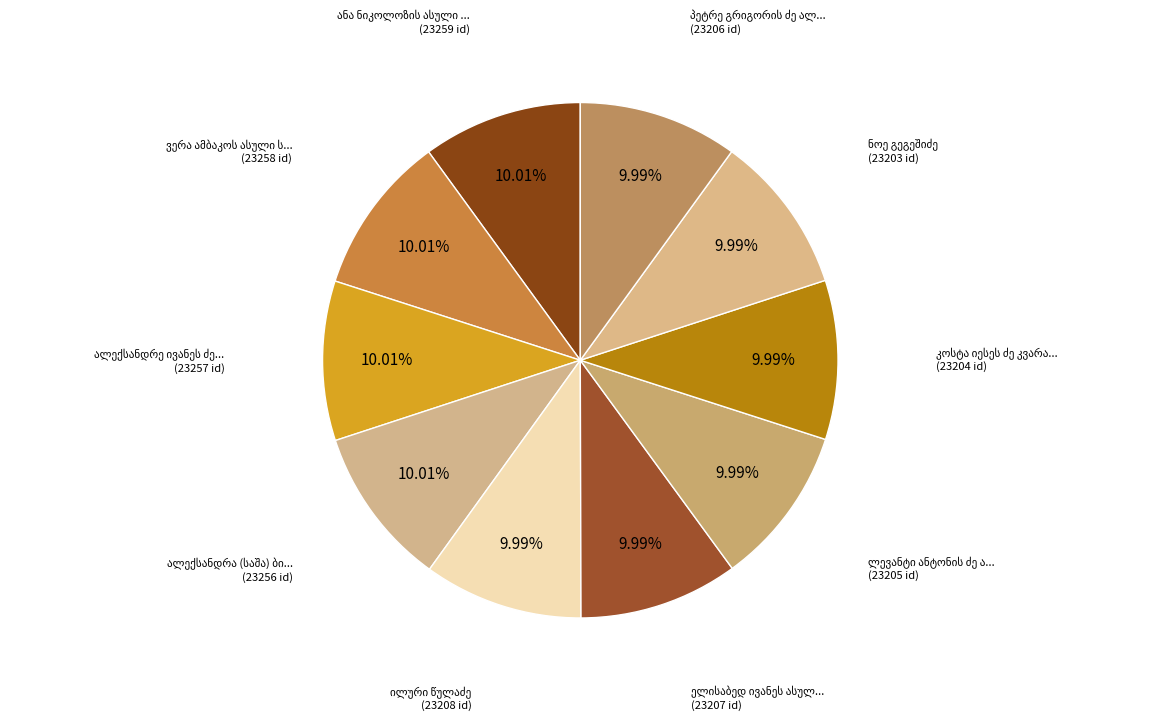

Approximately how many times larger is the value at ალექსანდრა (საშა) ბიბილეიშვილისა compared to კოსტა იესეს ძე კვარაცხელია?

1.0